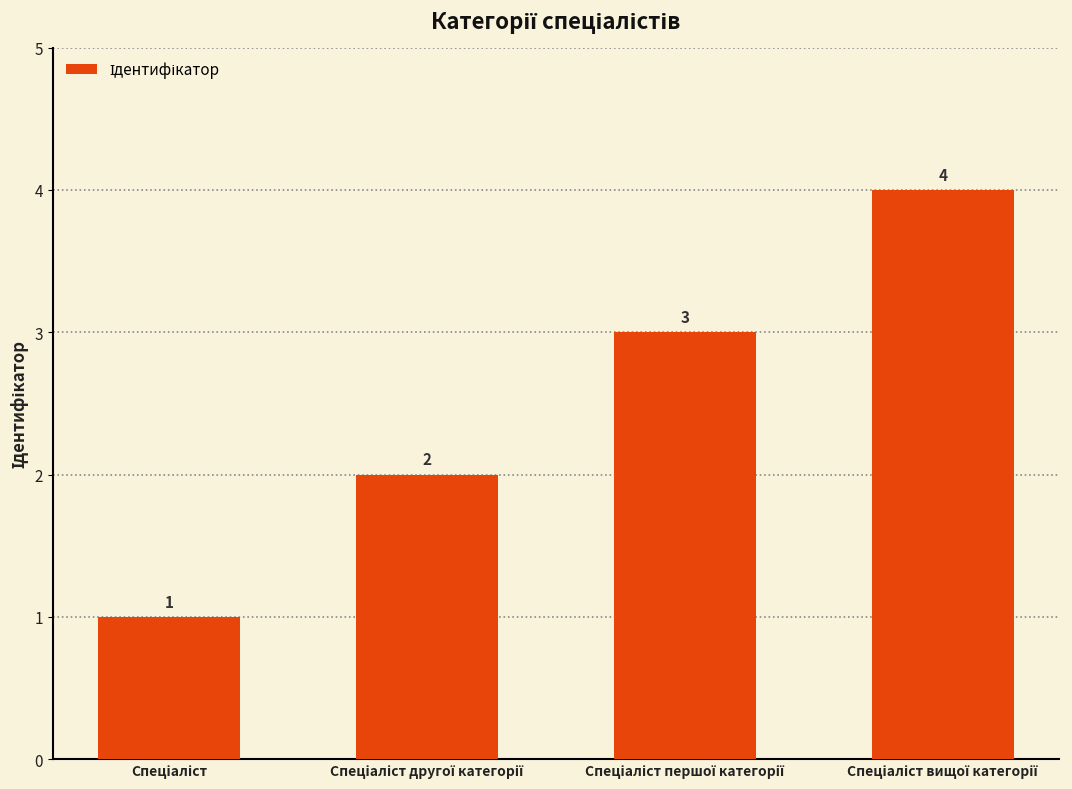

How many values are between 2 and 4?

3